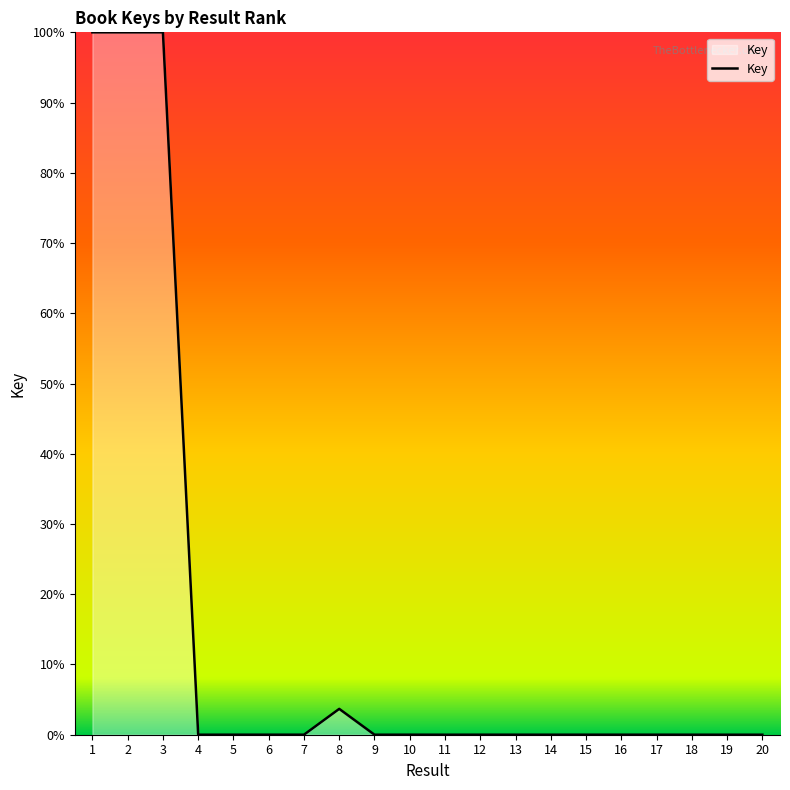

Is it true that the value at 6 is 0.0?

True